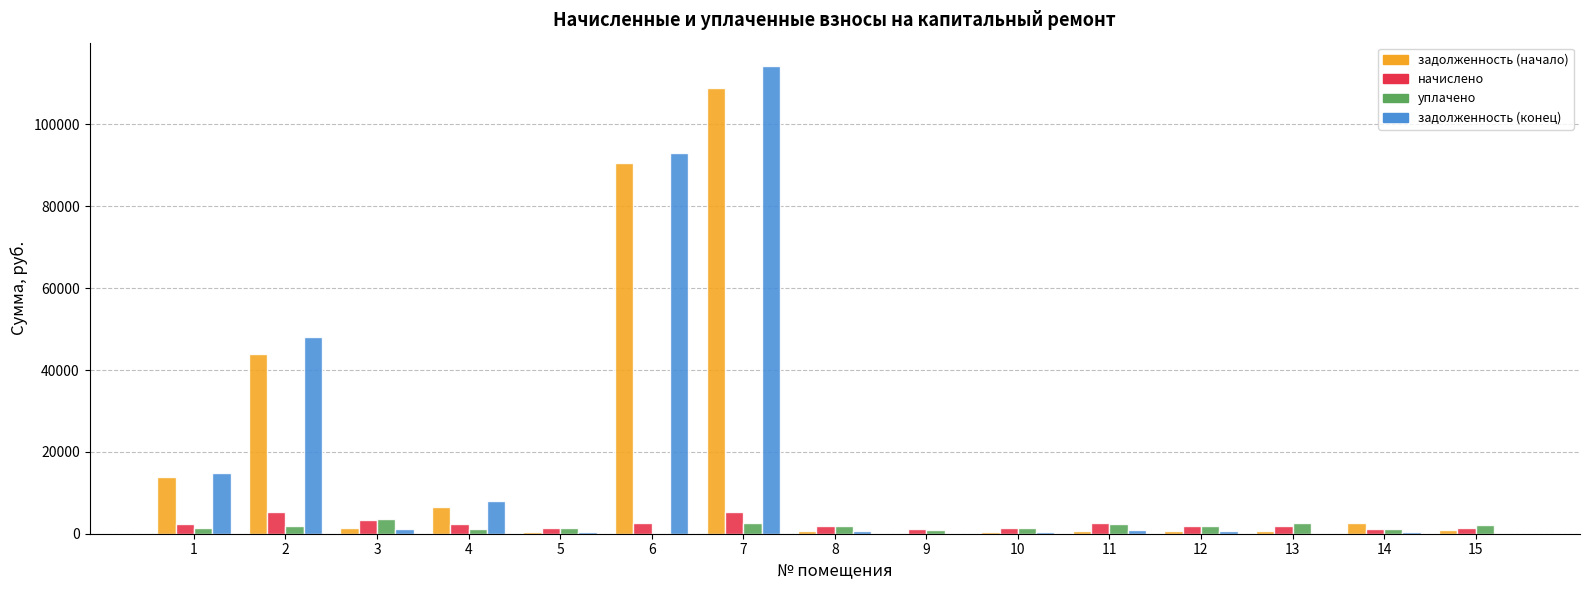

What is the sum of all задолженность (конец) values?

282921.8